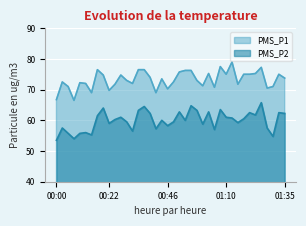

What is the label of the 24th point from the left?

00:56